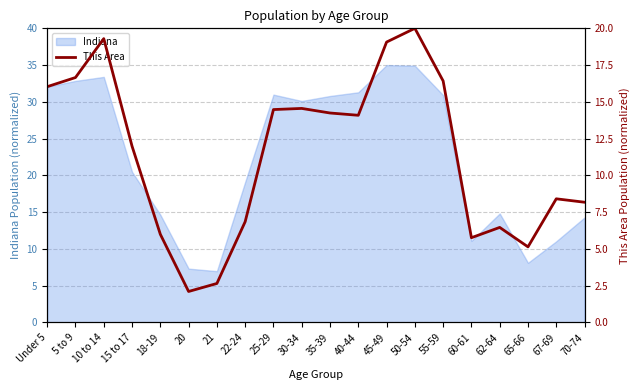

Does the chart have visible grid lines?

Yes